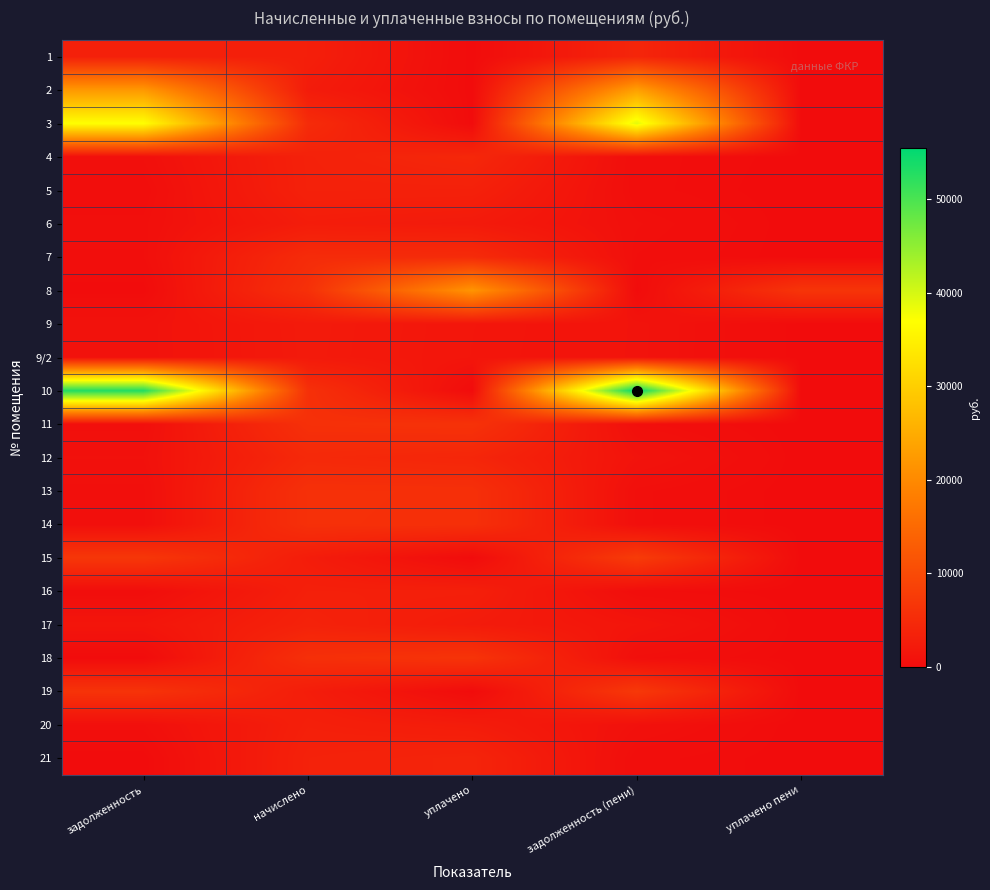

Which label corresponds to the smallest value in the chart?

уплачено